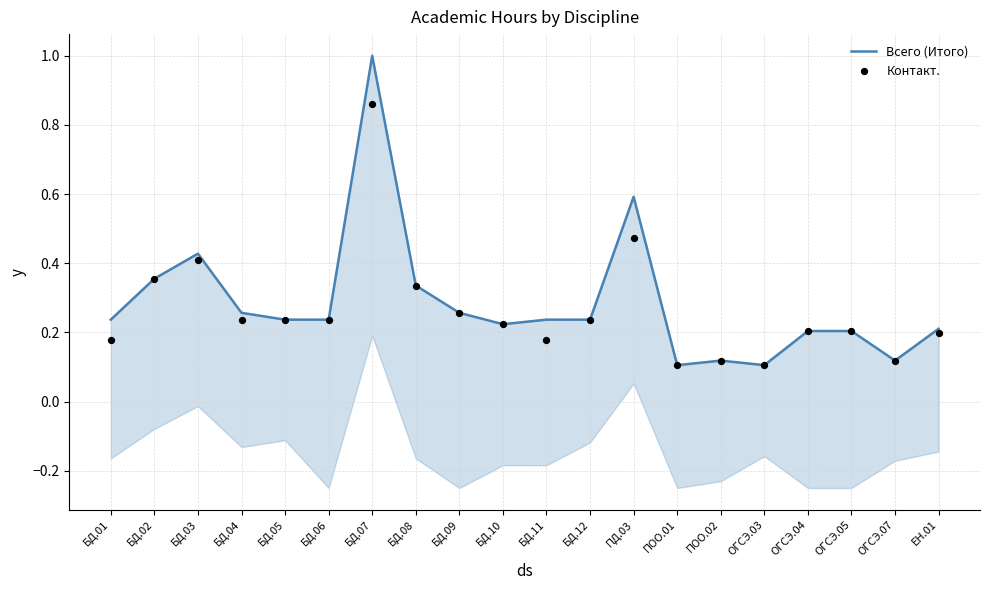

Which series has the largest total across all categories?

Всего (Итого)